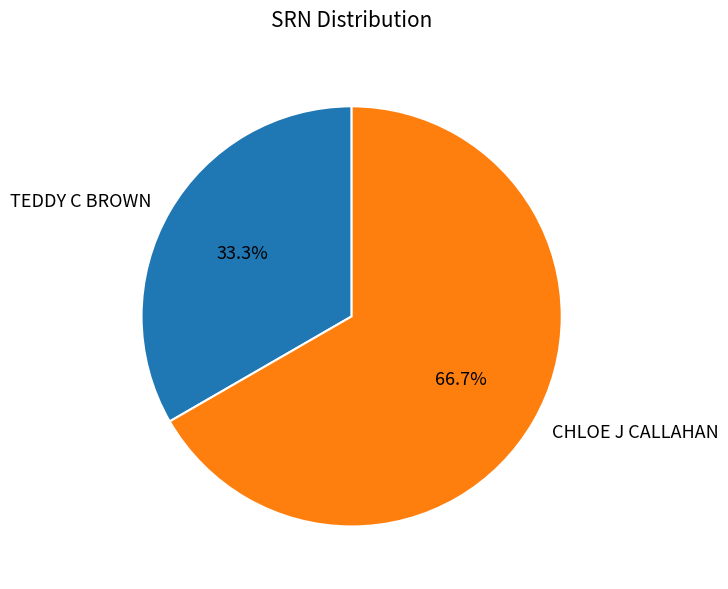

Does TEDDY C BROWN represent more than half of the total?

No